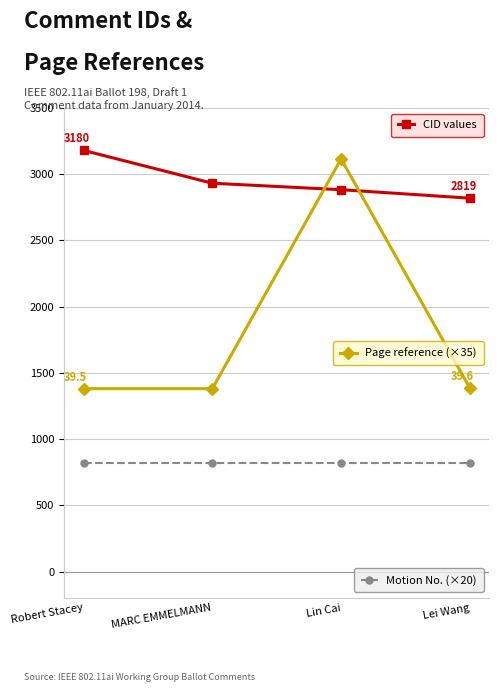

What is the spread (max minus min) of values at Lin Cai?

2295.0